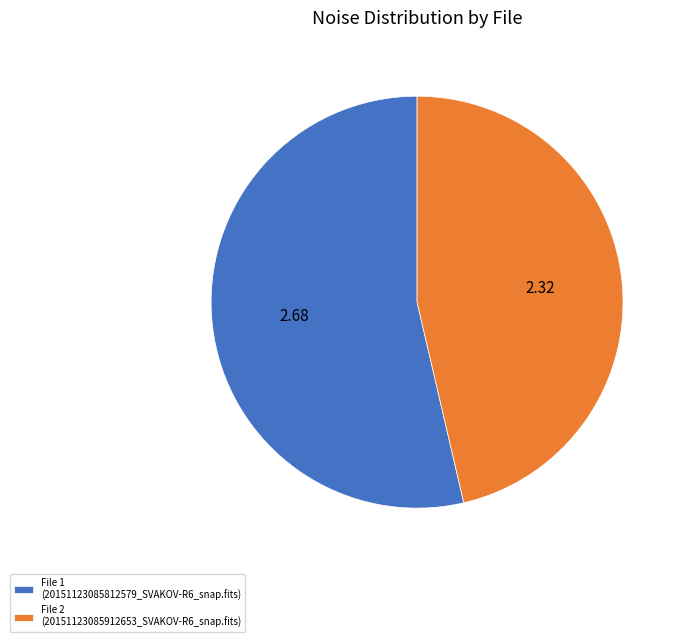

What is the smallest slice in the pie chart?

File 2 (20151123085912653_SVAKOV-R6_snap.fits)